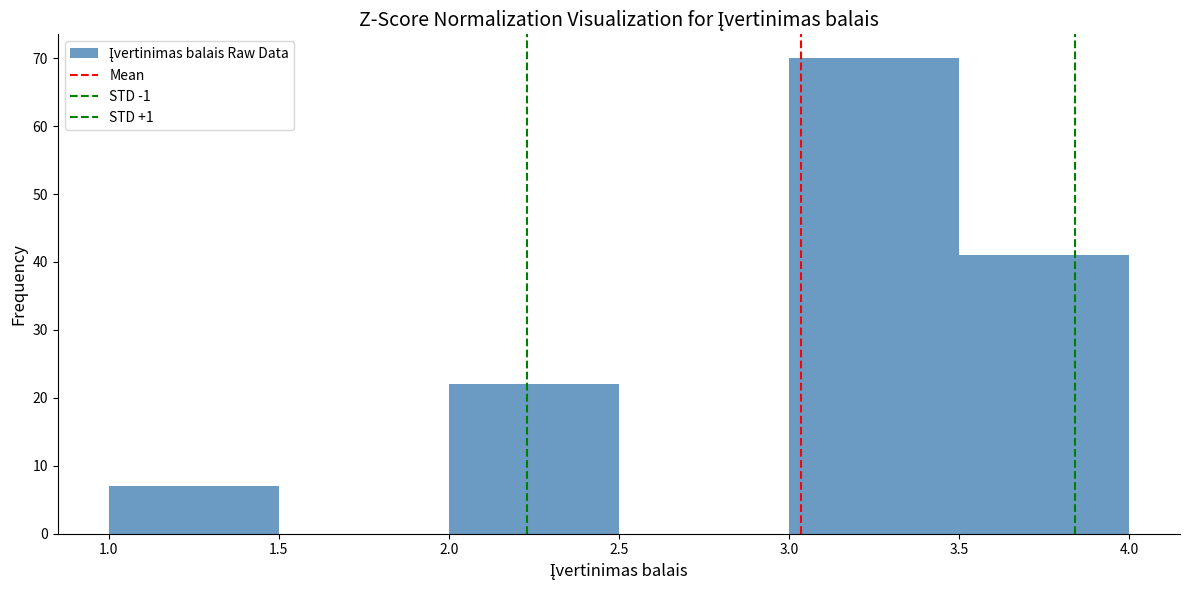

What is the height of the bar covering 3.0 to 3.5 on the x-axis? The values are not printed on the chart, so give them approximately, as read against the axis.

70